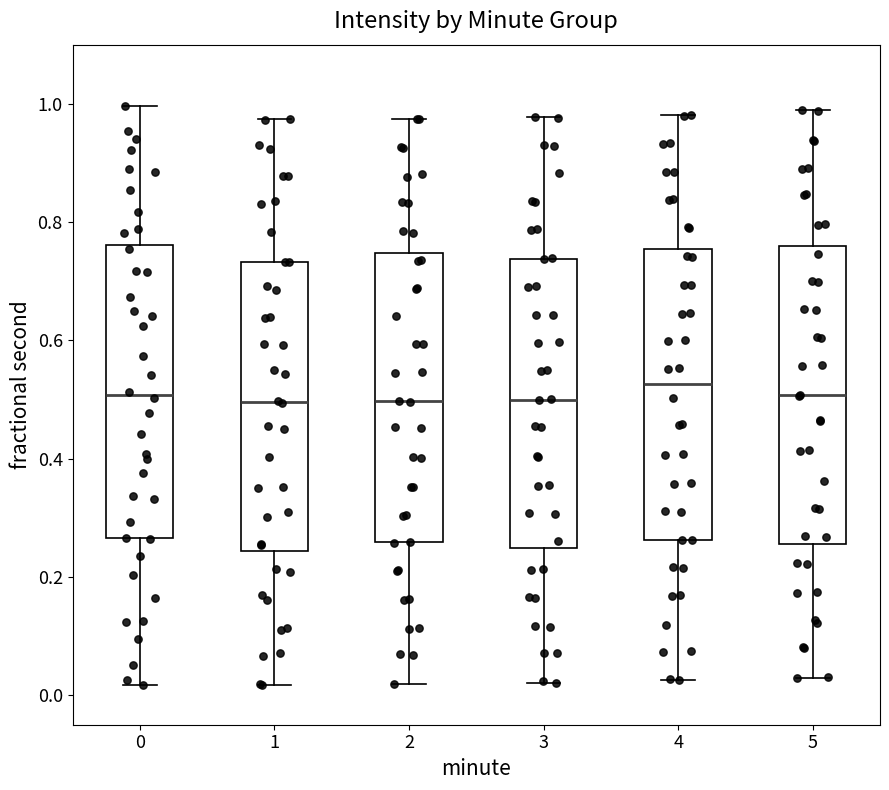

Where is the lower edge of the box at x = 2 on the y-axis? The values are not printed on the chart, so give them approximately, as read against the axis.

0.26